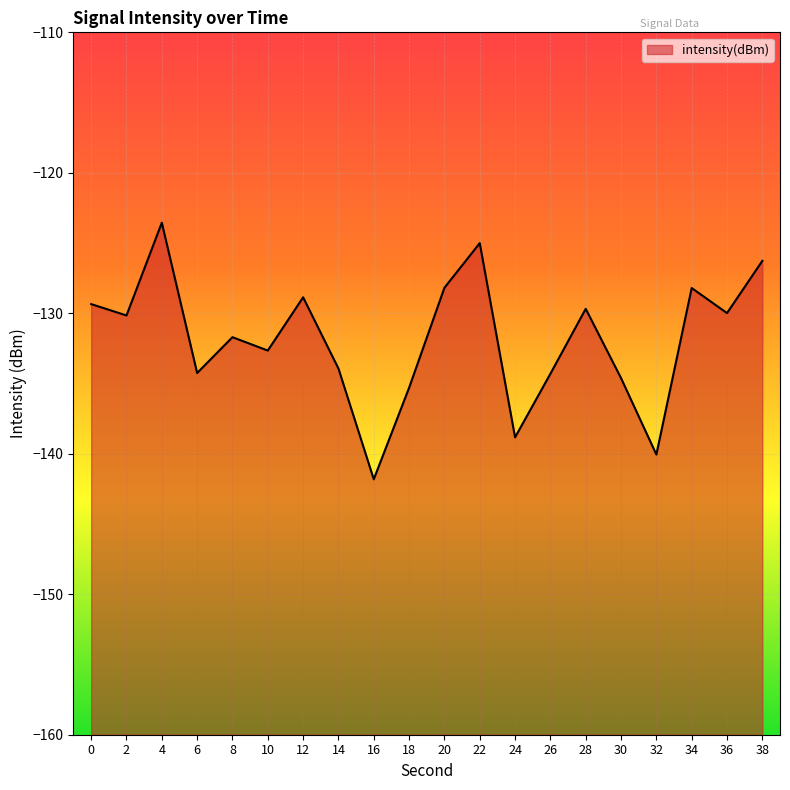

List the labels in order of value, smallest first.

16, 32, 24, 18, 30, 26, 6, 14, 10, 8, 2, 36, 28, 0, 12, 34, 20, 38, 22, 4